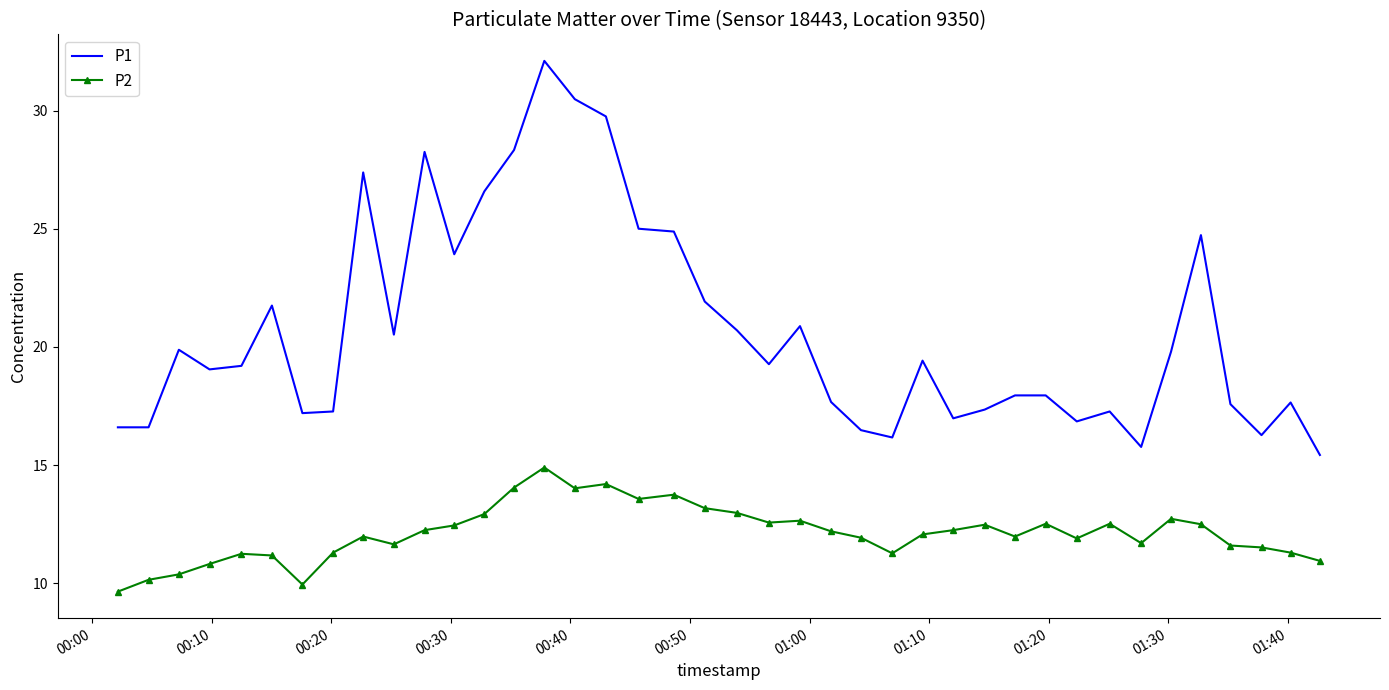

True or false: P2 and P1 intersect in this chart.

False